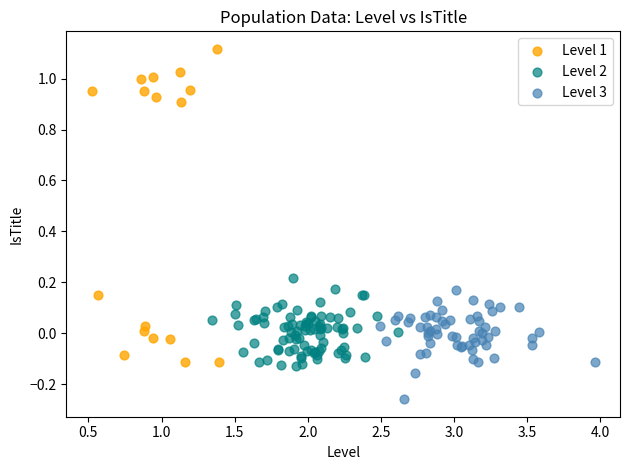

Which series reaches the minimum Y coordinate?

Level 3